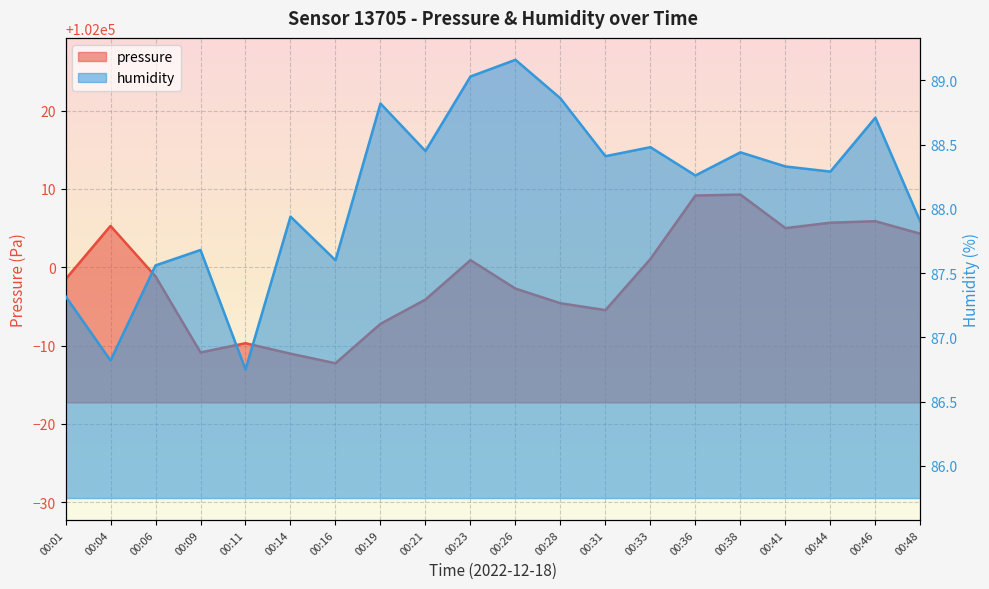

What is the minimum value for pressure?

101987.8